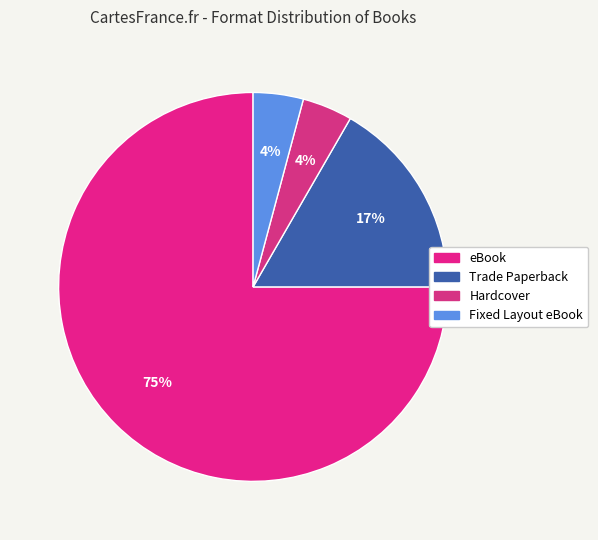

Does Fixed Layout eBook account for over 50% of the chart?

No